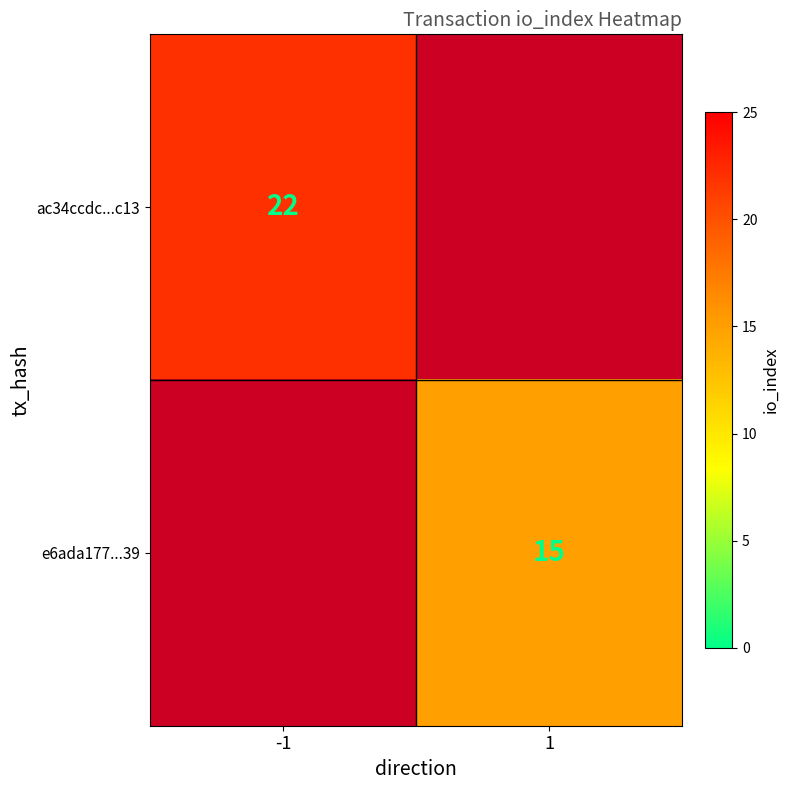

The ac34ccdc...c13 series shows 22 at -1. True or false?

True